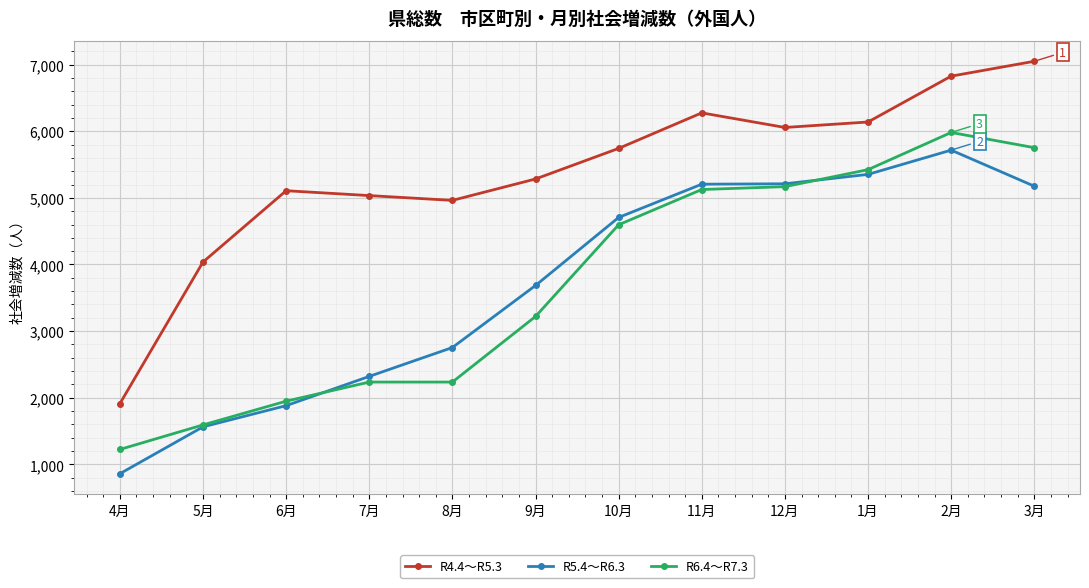

Where is R6.4～R7.3 nearest to the value 3603?

9月